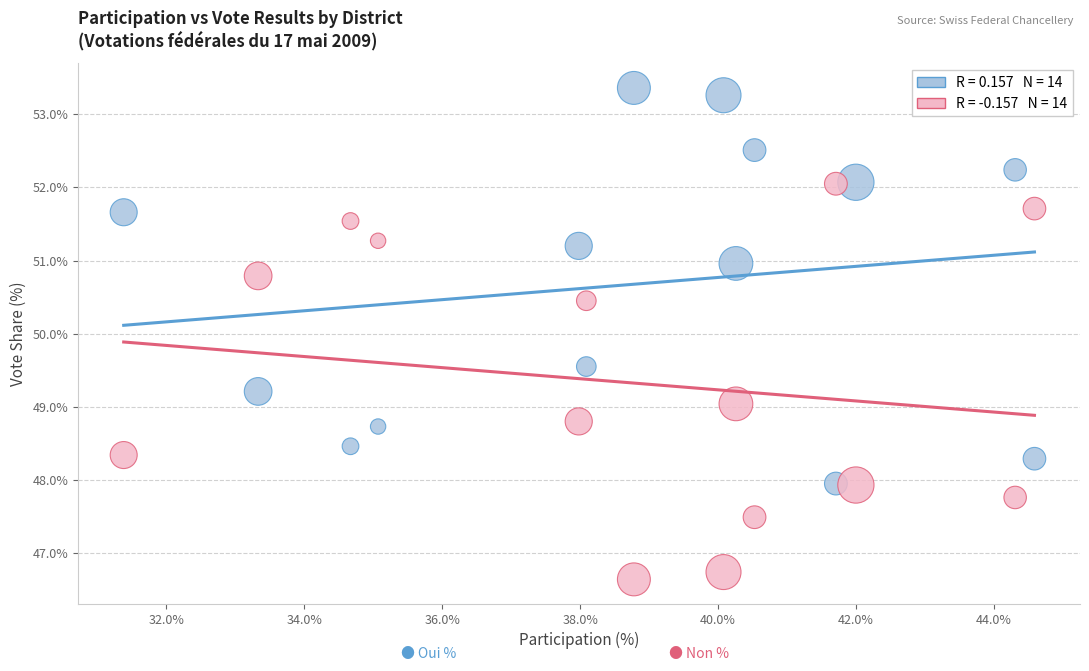

Across all data points, what is the range of Y values (max minus min)?

6.7